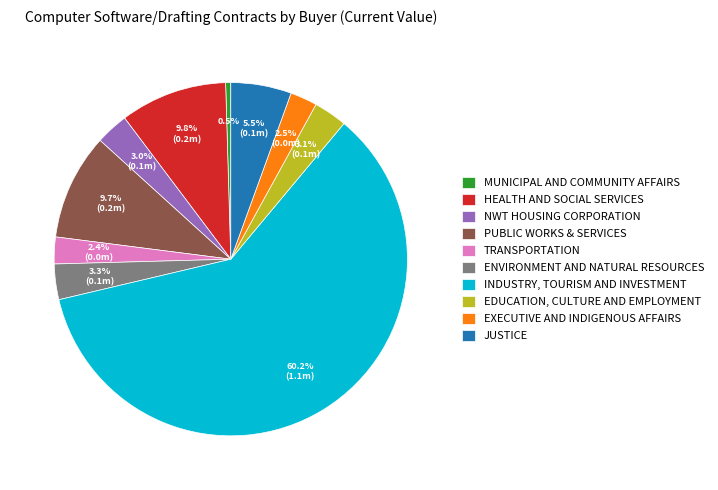

What is the largest slice in the pie chart?

INDUSTRY, TOURISM AND INVESTMENT